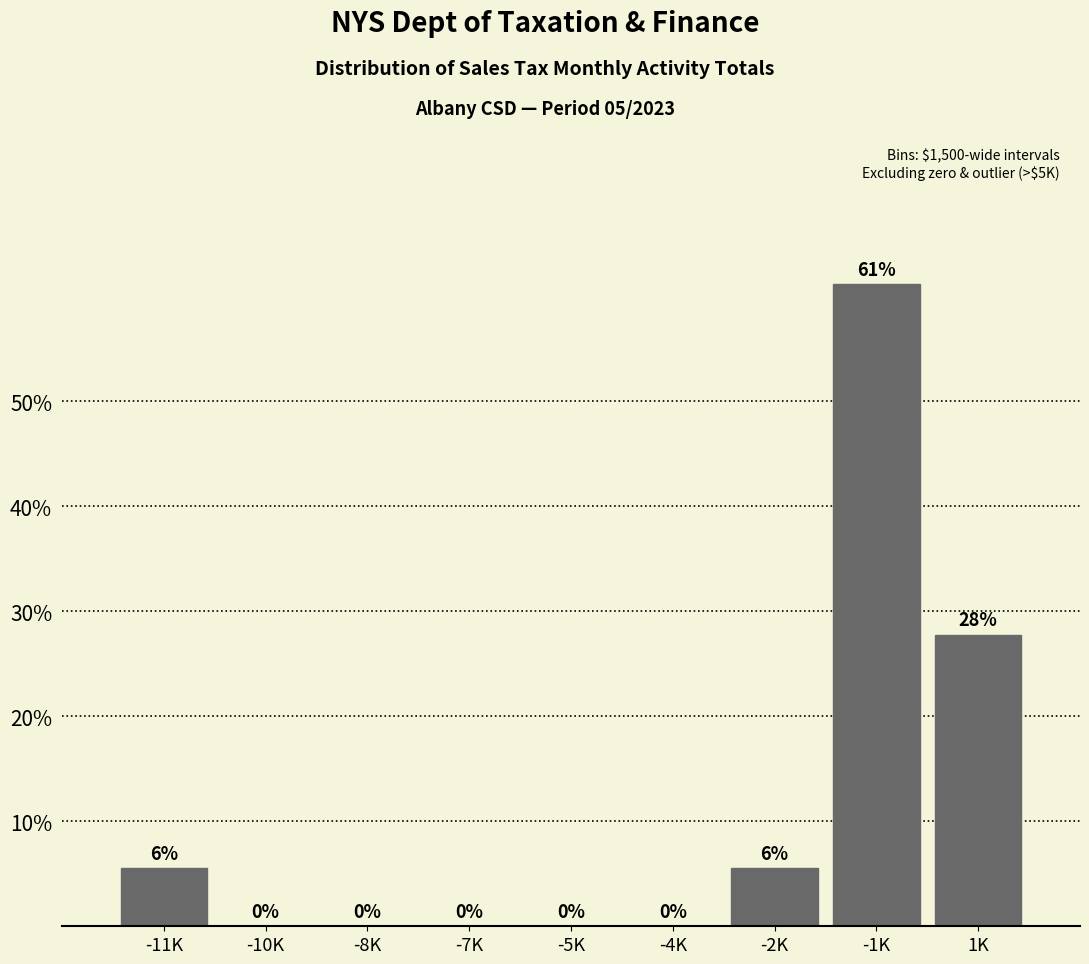

At which label is the value closest to 30?

1K